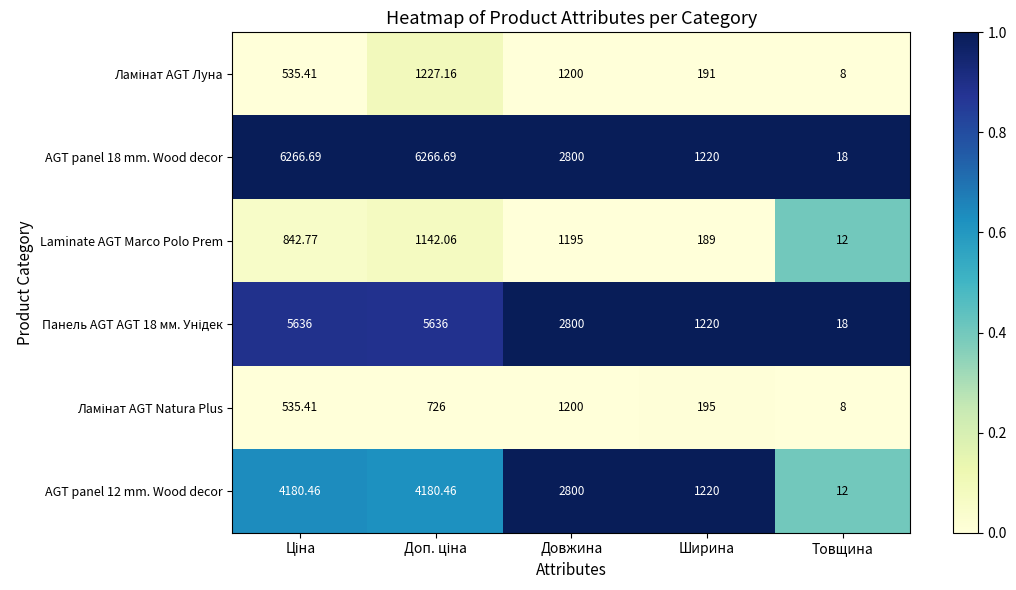

At which label does Laminate AGT Marco Polo Prem reach its peak?

Довжина